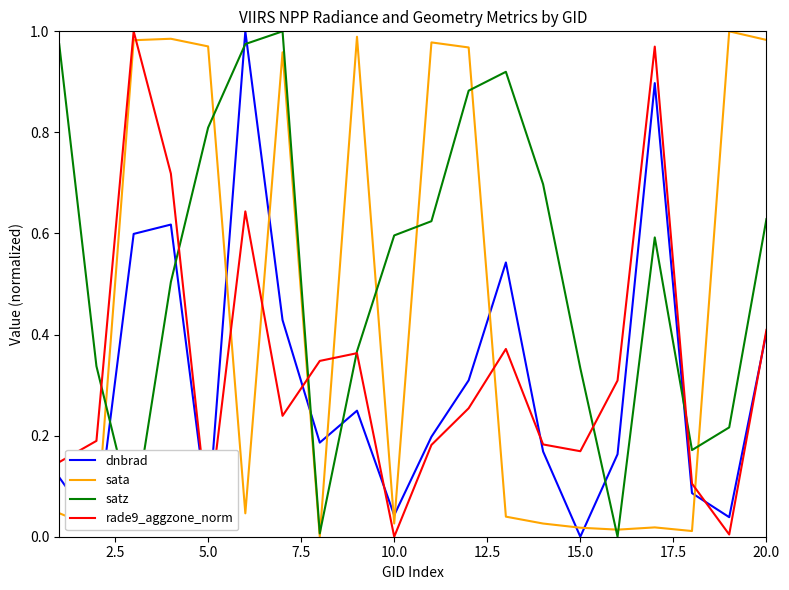

True or false: satz has more than 0 interior local peaks.

True